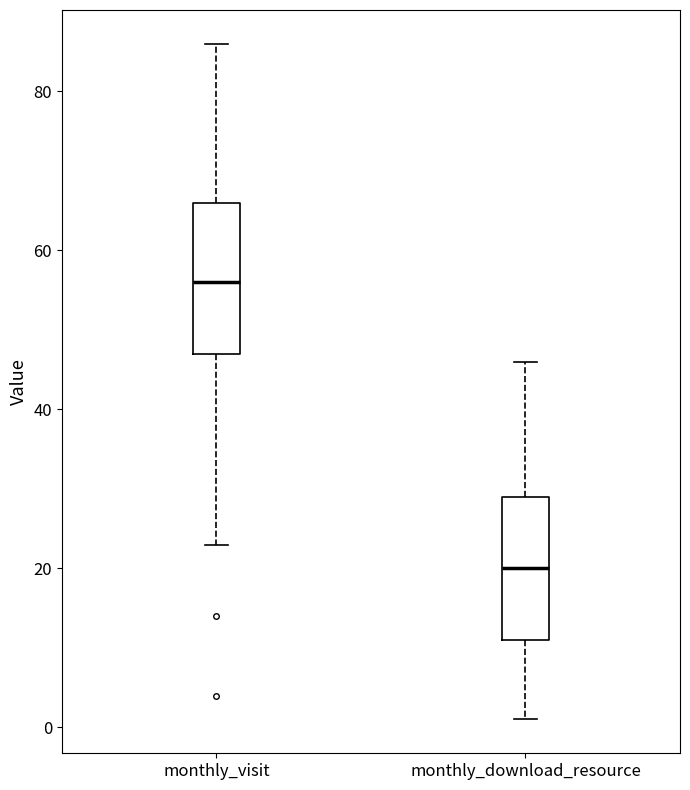

Reading left to right, read every box against the y-axis: the position of its median line, the range the box covers, and the ends of its whiskers. The values are not printed on the chart, so give them approximately, as read against the axis.

monthly_visit: median 56, box 48 to 66, whiskers 24 to 86
monthly_download_resource: median 20, box 12 to 30, whiskers 2 to 46